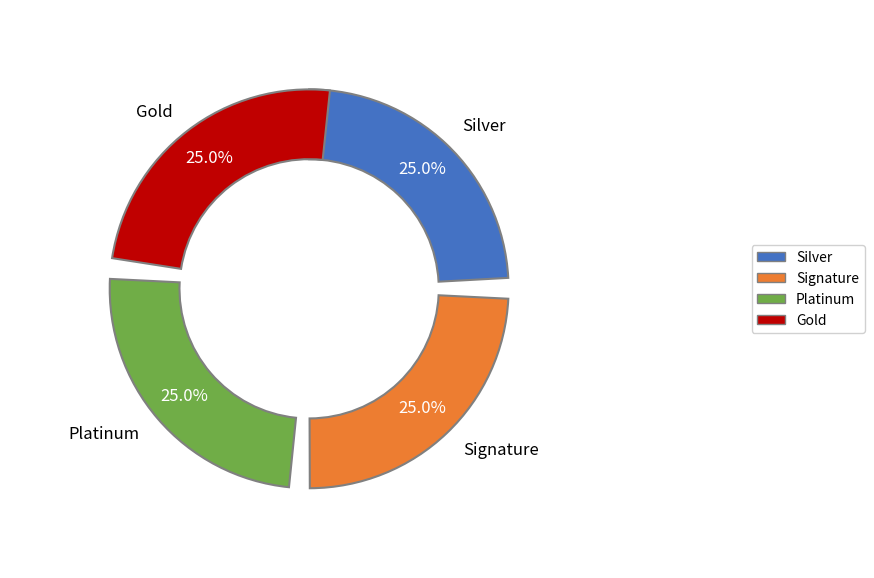

How many slices are in this pie chart?

4